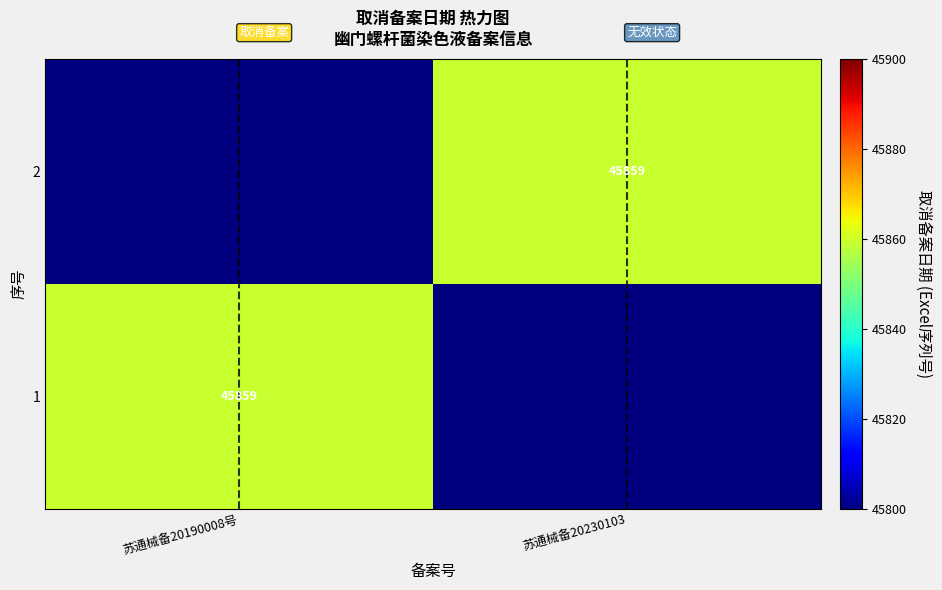

The value of 1 at 苏通械备20190008号 is 18618. True or false?

False